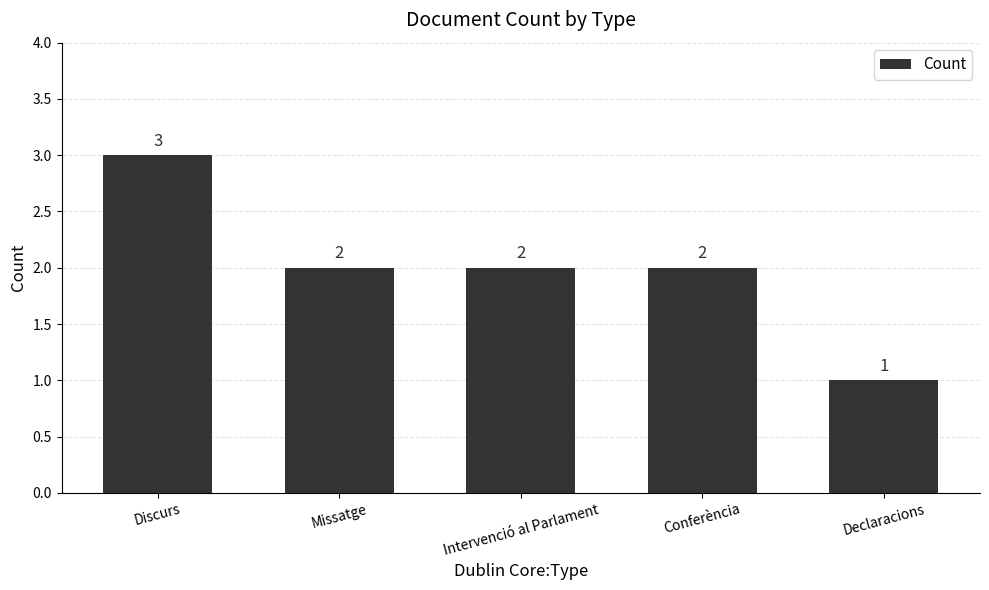

Reading left to right, list all the values displayed in this chart.

3	2	2	2	1